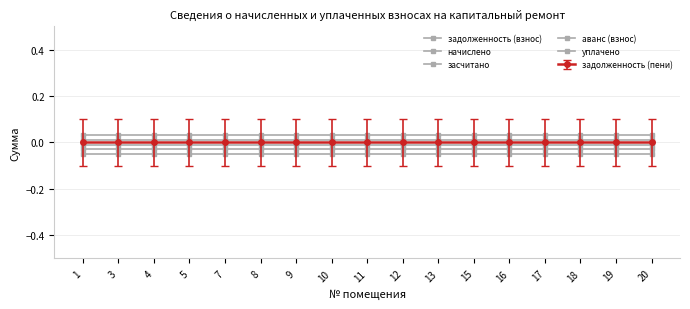

What is the sum of all задолженность (взнос) values?

-0.9